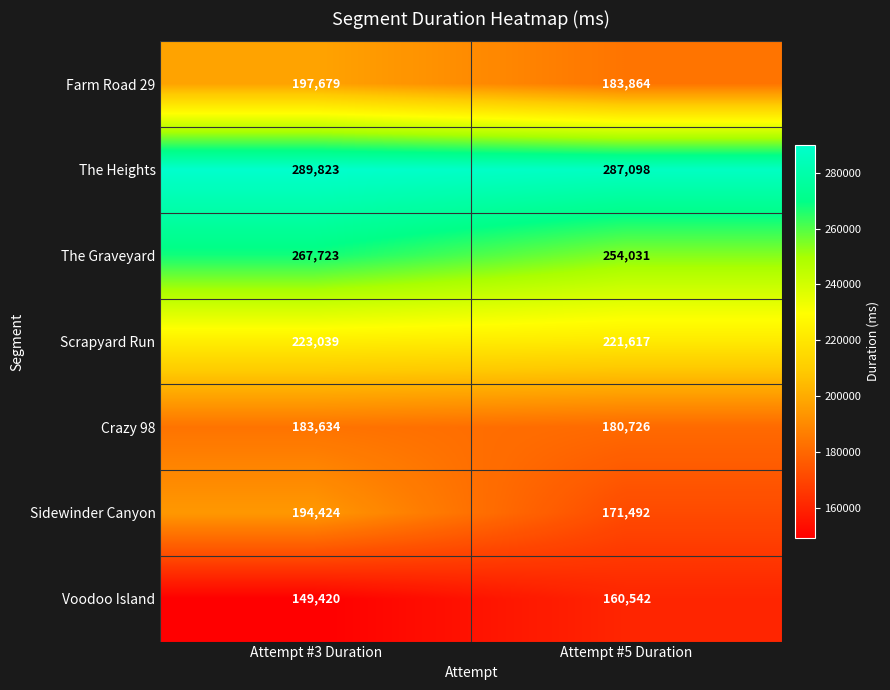

What is the difference between the highest and lowest values at Attempt #3 Duration?

140403